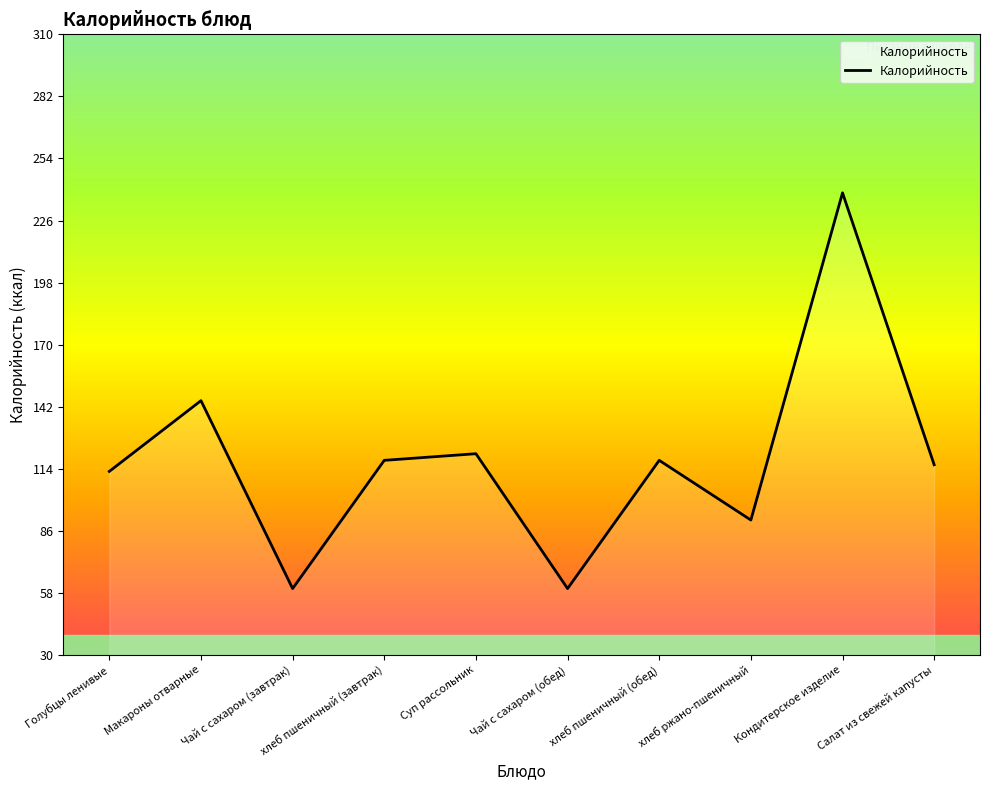

Reading left to right, what are all the values shown in this chart?

Голубцы ленивые=113	Макароны отварные=145	Чай с сахаром (завтрак)=60	хлеб пшеничный (завтрак)=118	Суп рассольник=121	Чай с сахаром (обед)=60	хлеб пшеничный (обед)=118	хлеб ржано-пшеничный=91	Кондитерское изделие=239	Салат из свежей капусты=116